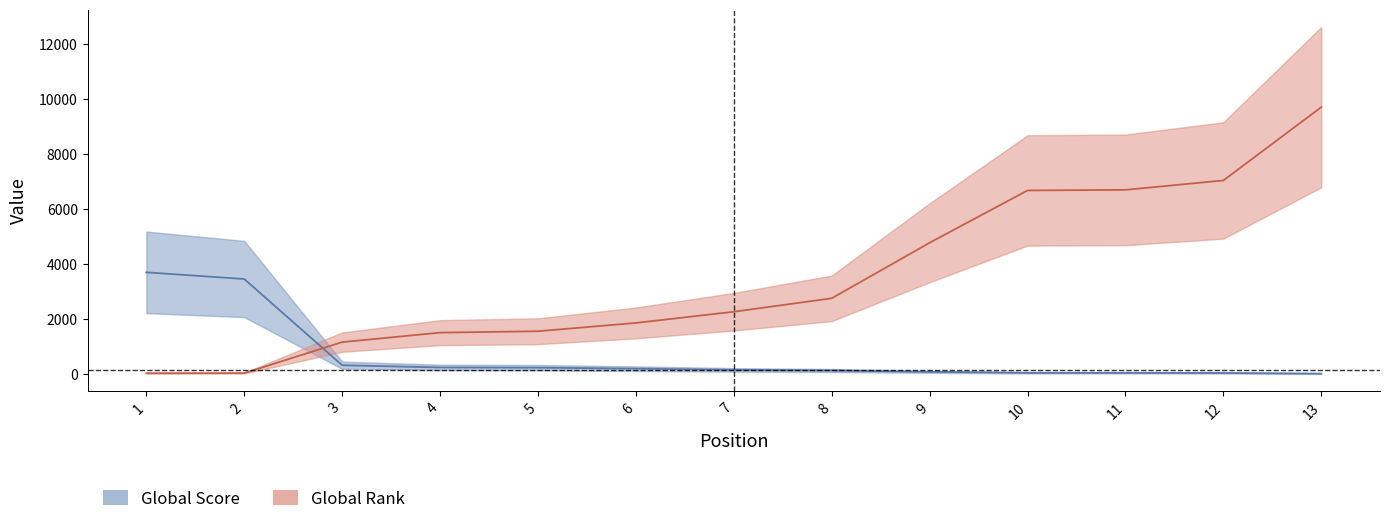

The Global Score series shows 159 at 7. True or false?

True